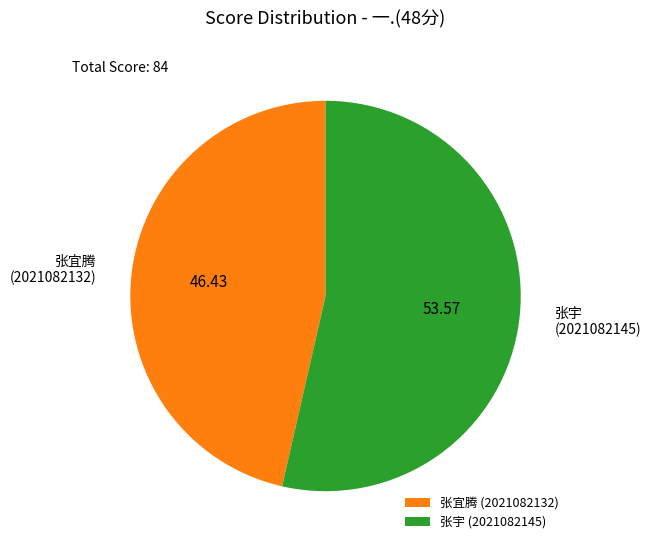

What is the ratio of the value at 张宇 (2021082145) to the value at 张宜腾 (2021082132)?

1.2